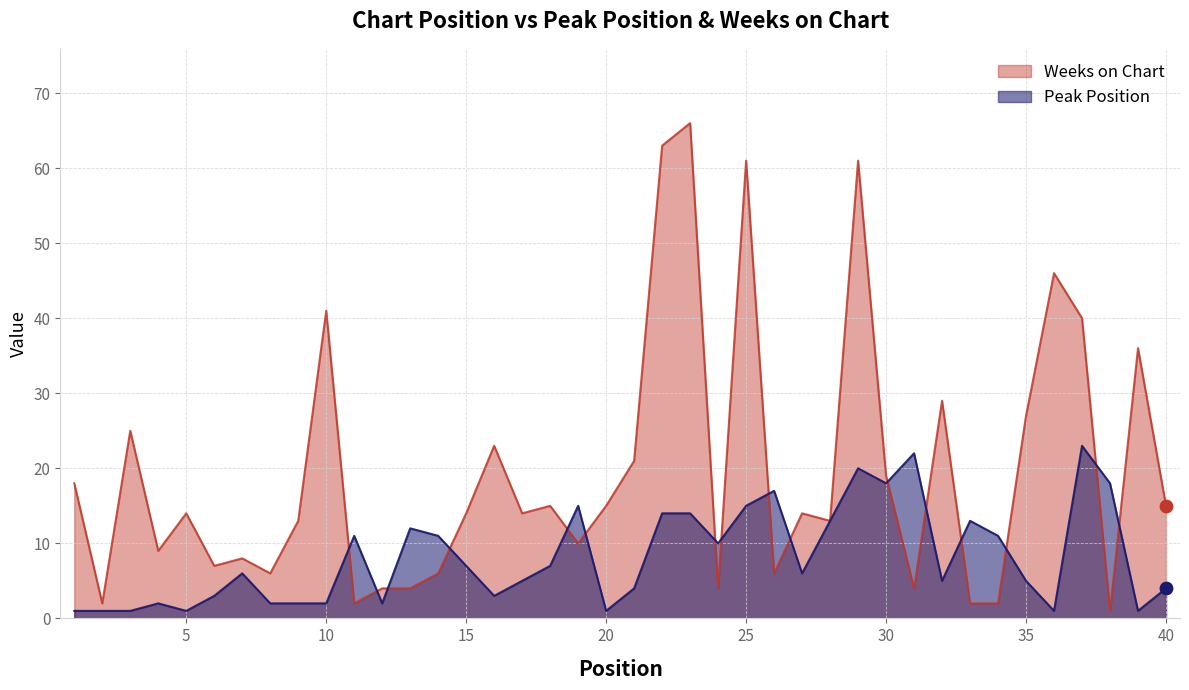

Which series has the largest Y range (max minus min)?

Weeks on Chart